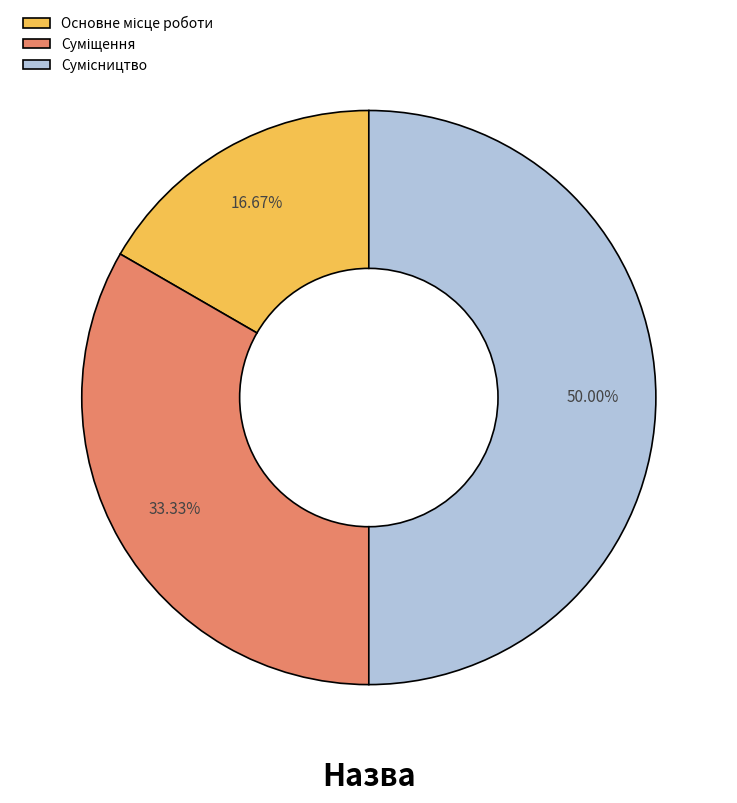

Which has a higher value, Суміщення or Основне місце роботи?

Суміщення